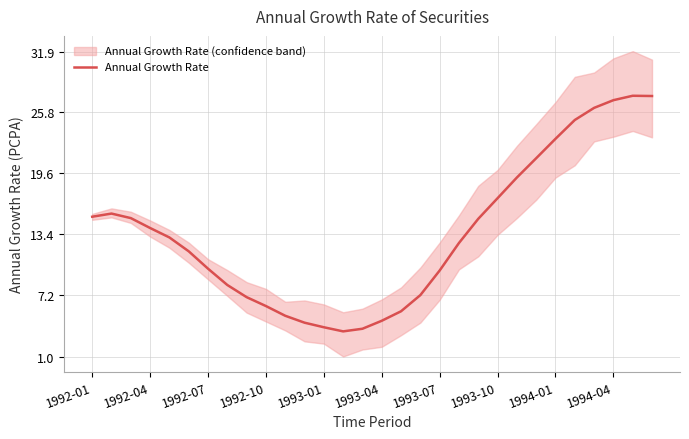

How many series are shown in this chart?

1